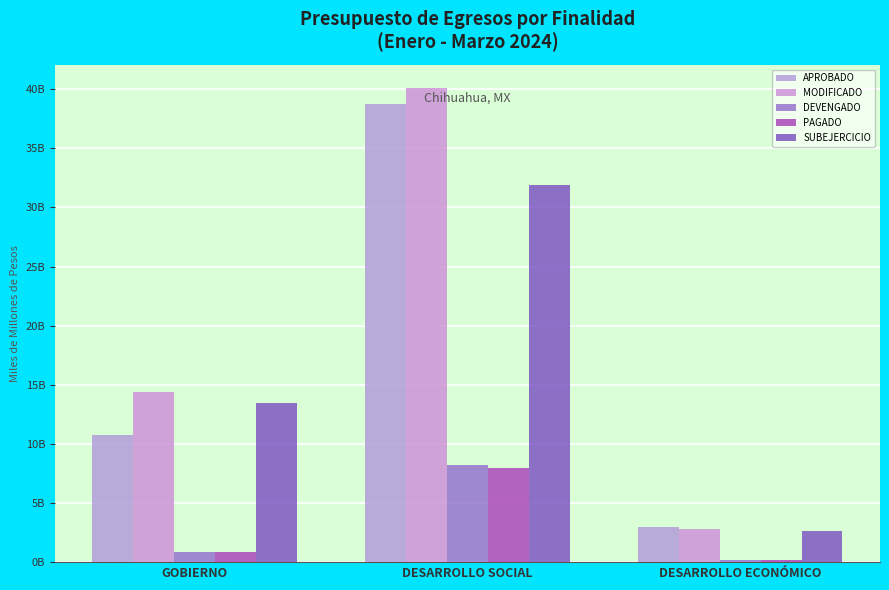

What value does the MODIFICADO series have at DESARROLLO SOCIAL?

40.1